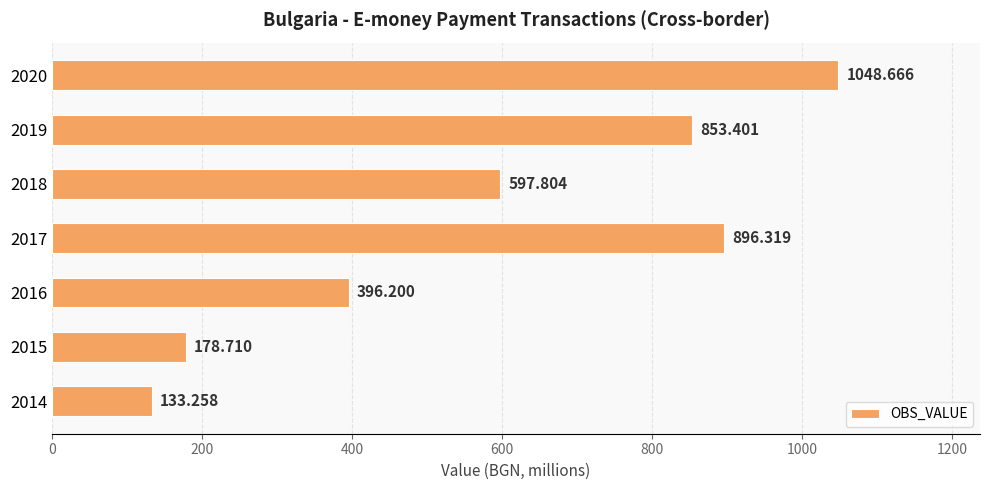

List the labels in order of value, largest first.

2020, 2017, 2019, 2018, 2016, 2015, 2014